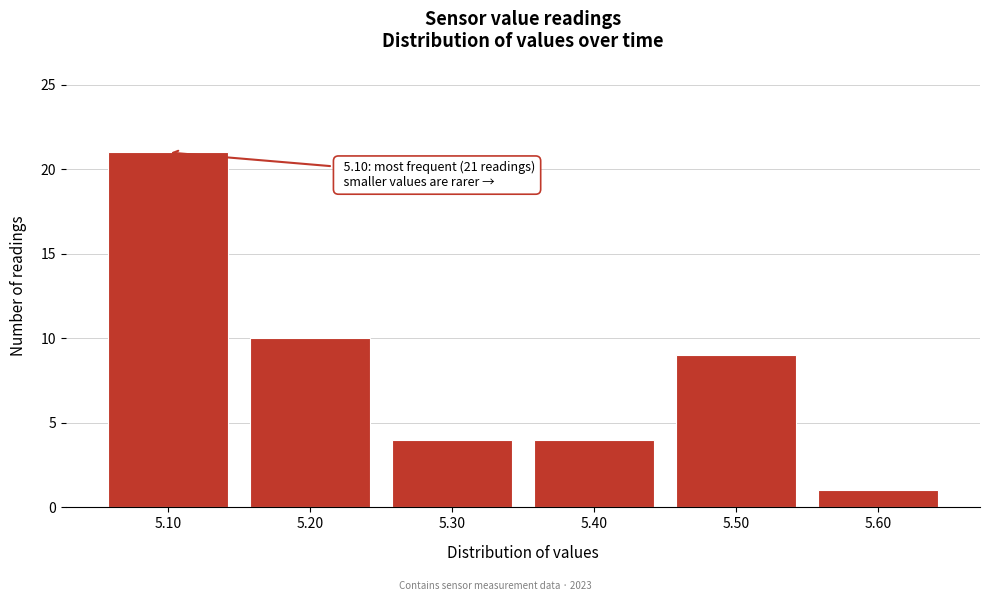

Reading right to left, list all the values displayed in this chart.

1	9	4	4	10	21